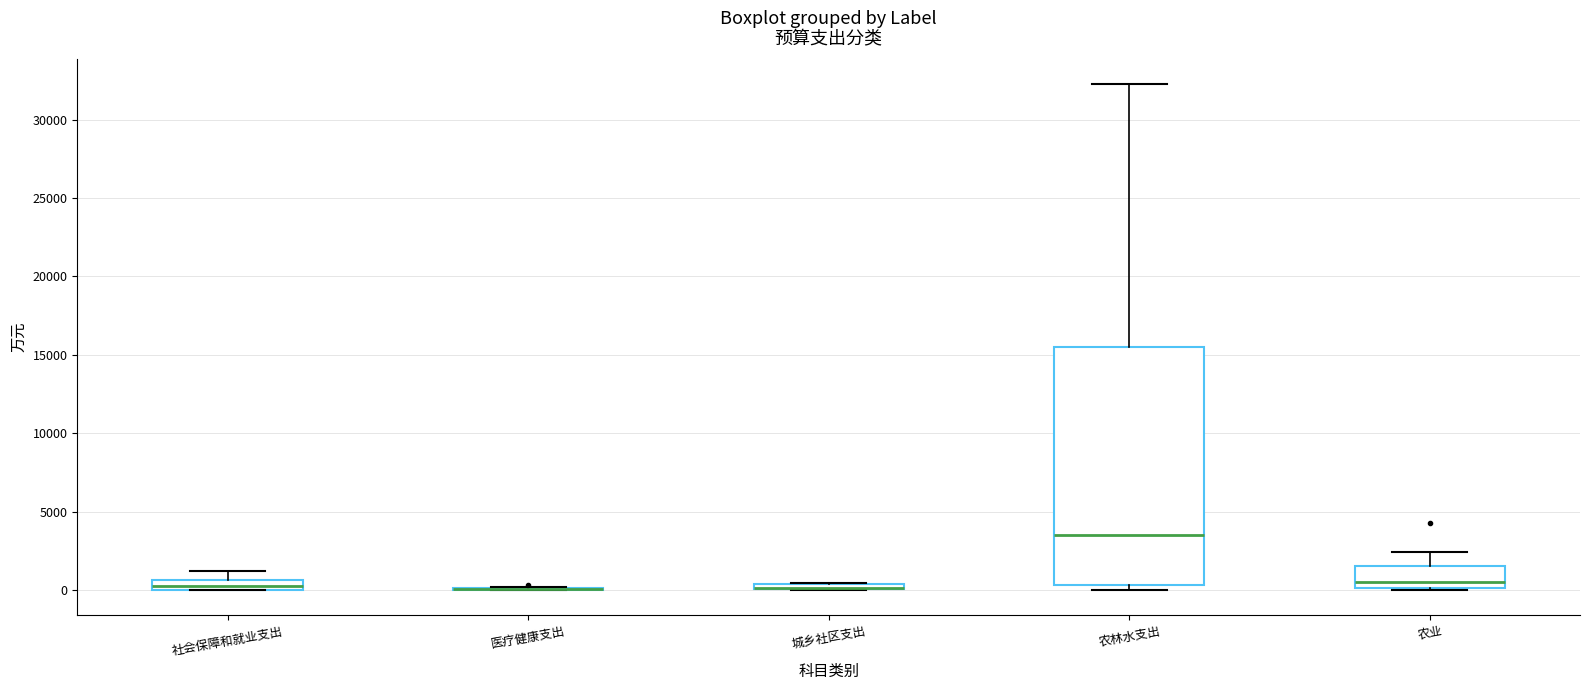

Which box is the tallest, from its lower edge to its upper edge?

农林水支出